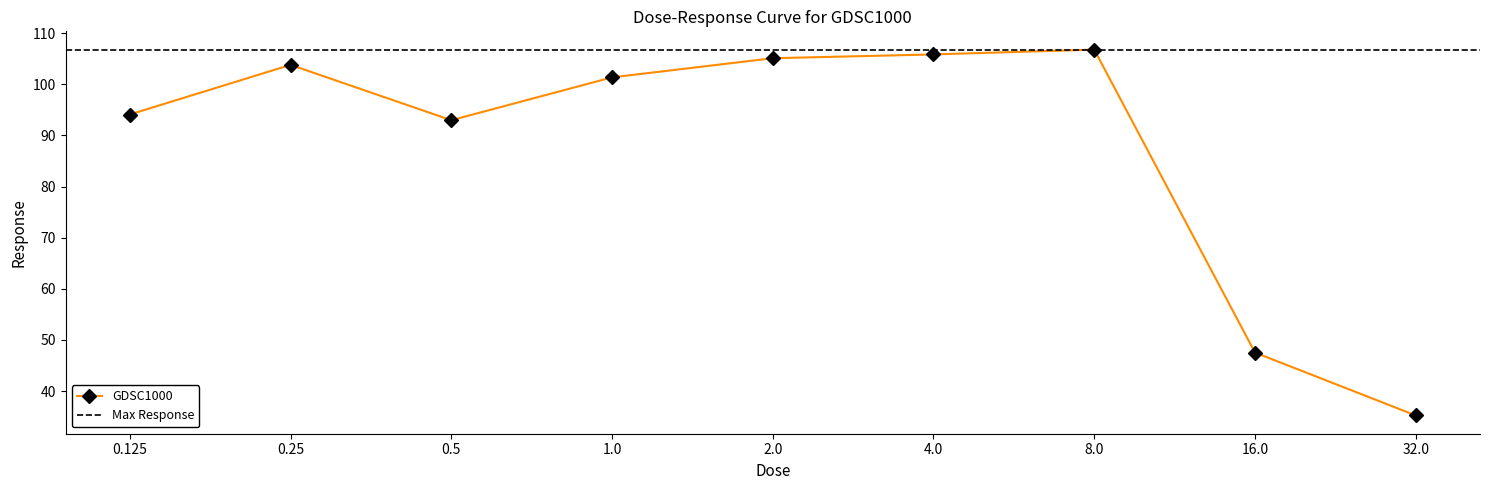

What is the label of the 1st point from the right?

32.0